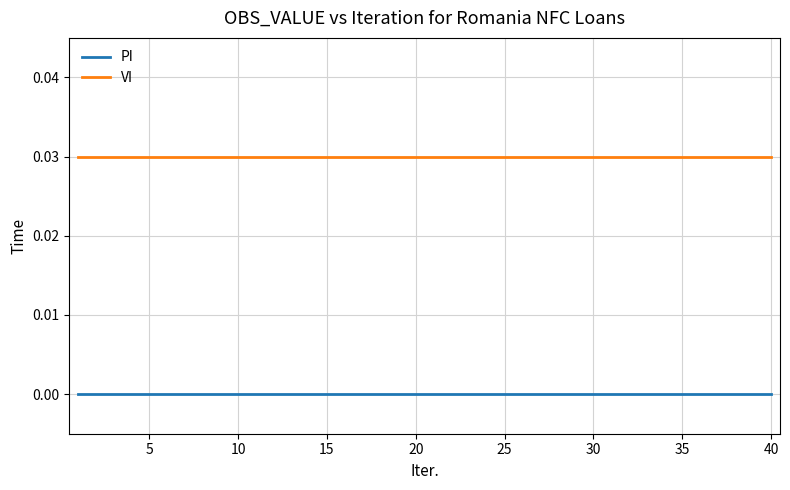

List the series in order of their peak value, highest first.

VI, PI